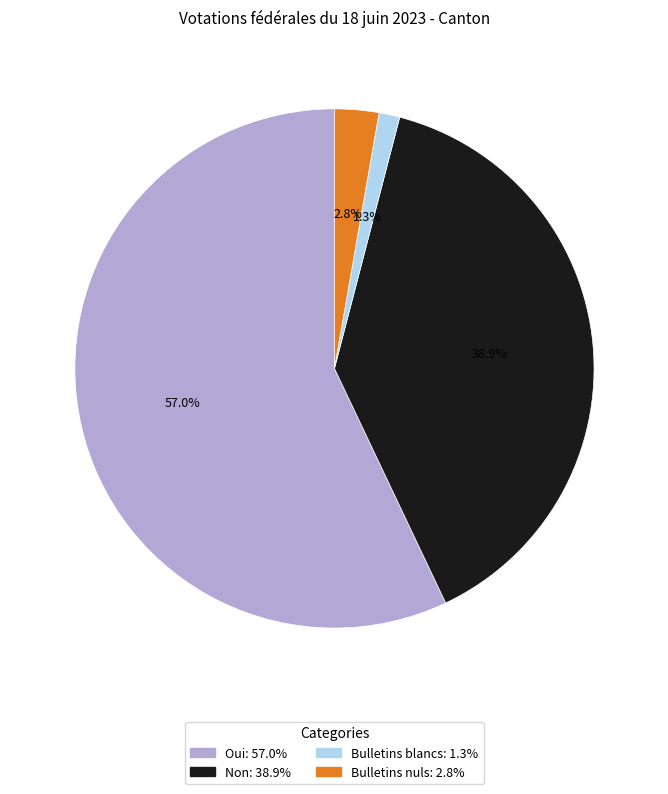

True or false: Oui accounts for 57% of the total.

True